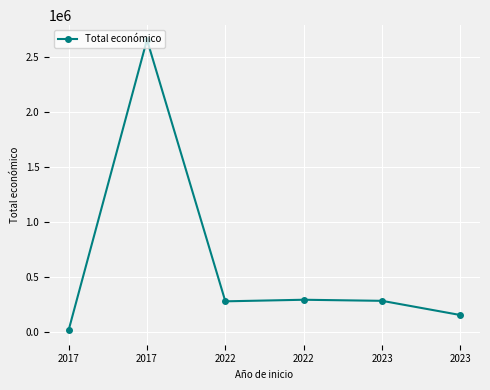

How many data points does each series have?

6